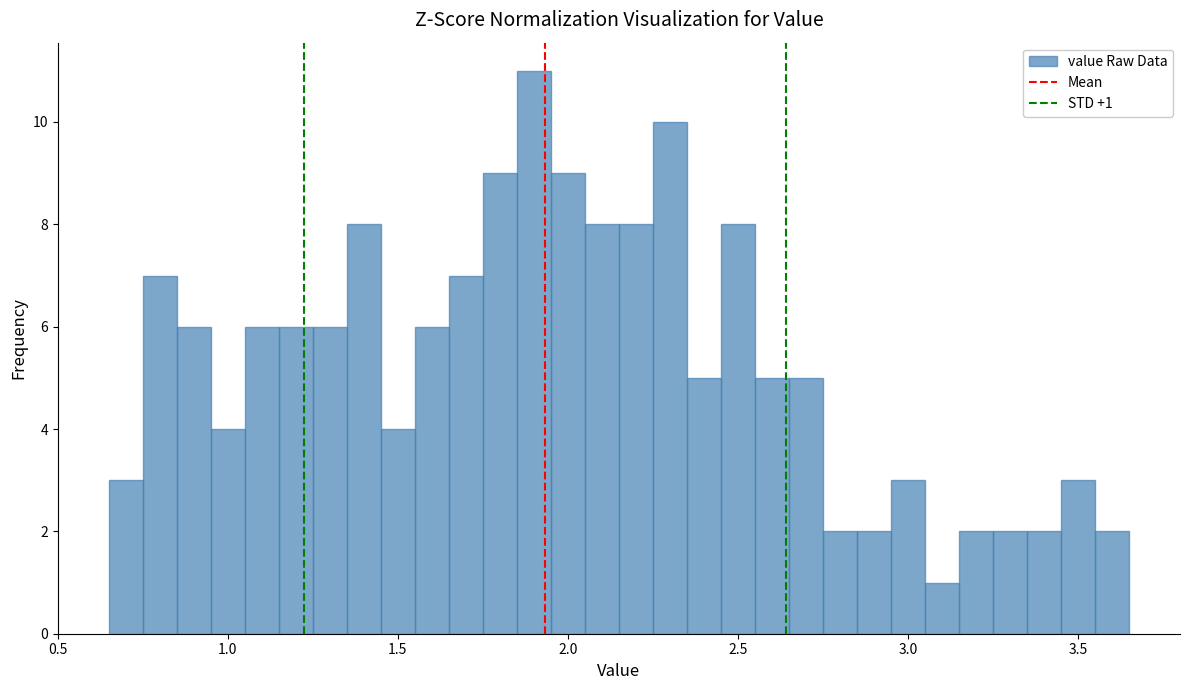

Around what value on the x-axis is the tallest bar? Give the approximate position of its centre, as read against the axis.

1.90